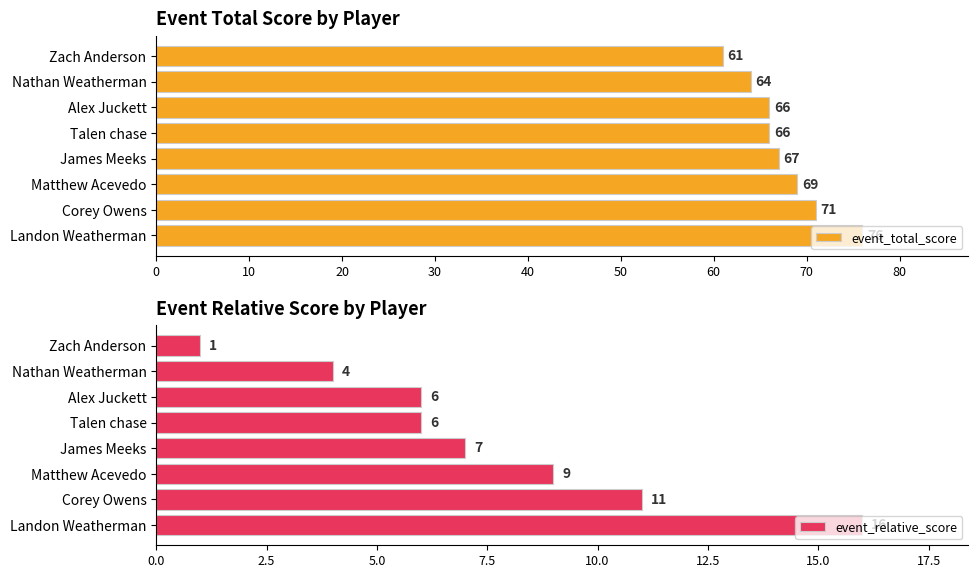

What is the greatest value displayed?

76